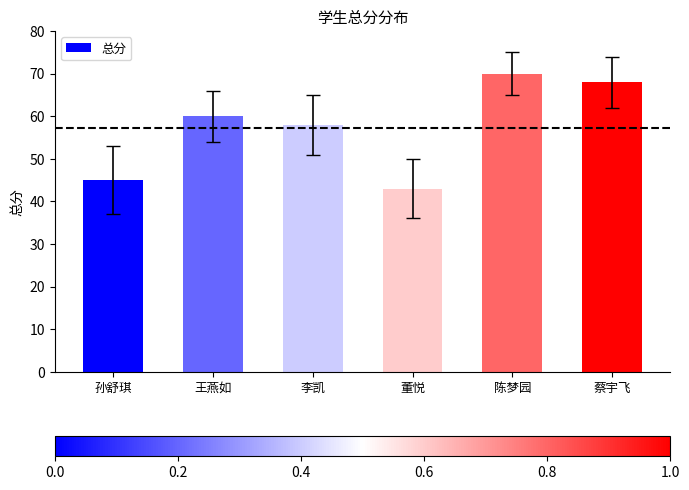

Read the value at 王燕如.

60